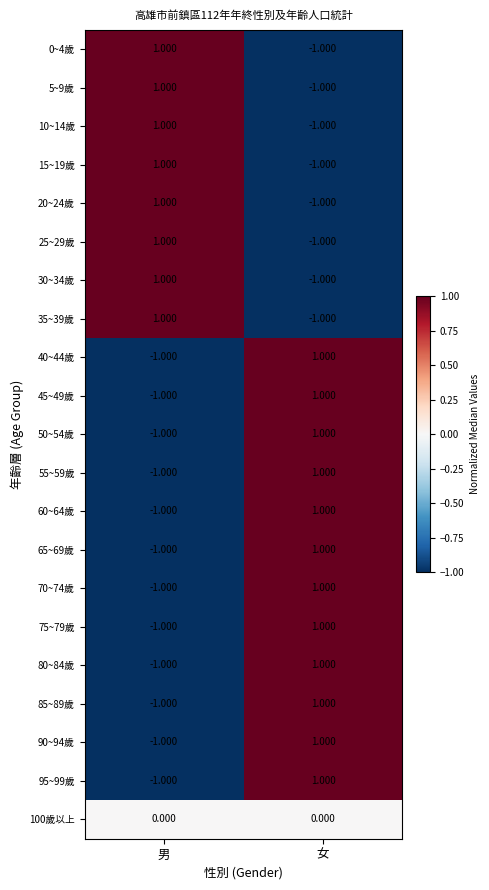

At how many categories does at least one series exceed 0?

2